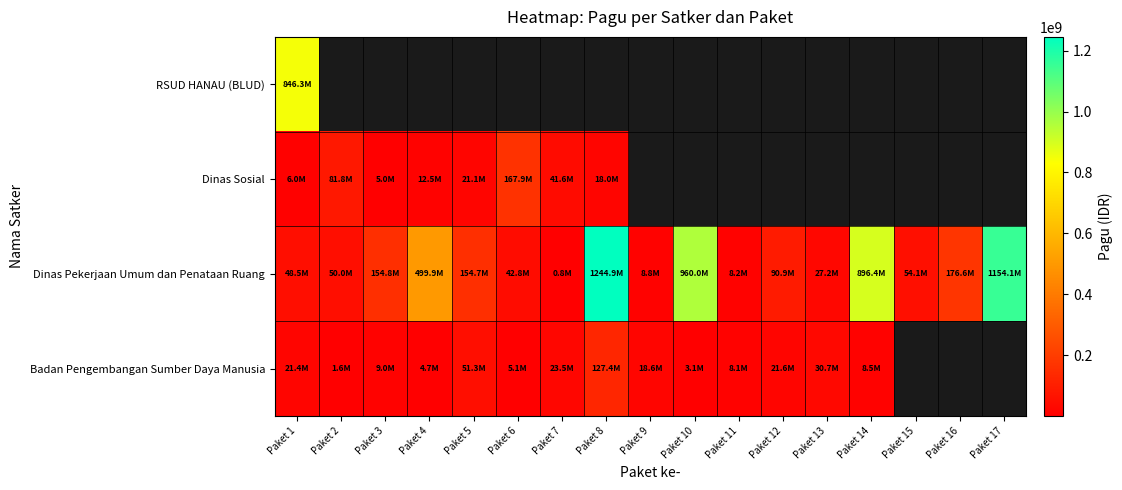

Which has a higher value, Paket 10 or Paket 14?

Paket 14